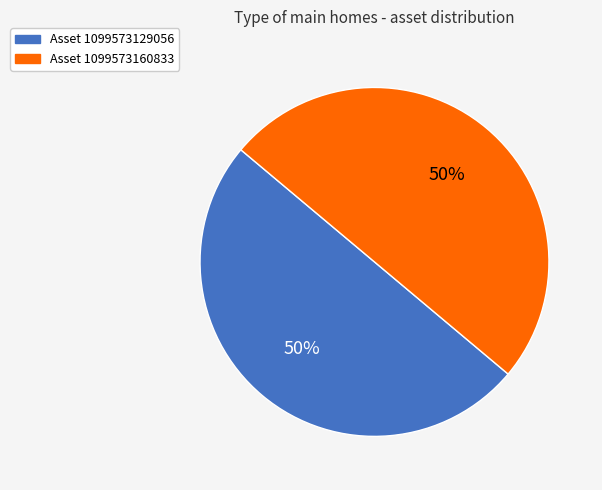

What is the ratio of the value at Asset 1099573129056 to the value at Asset 1099573160833?

1.0